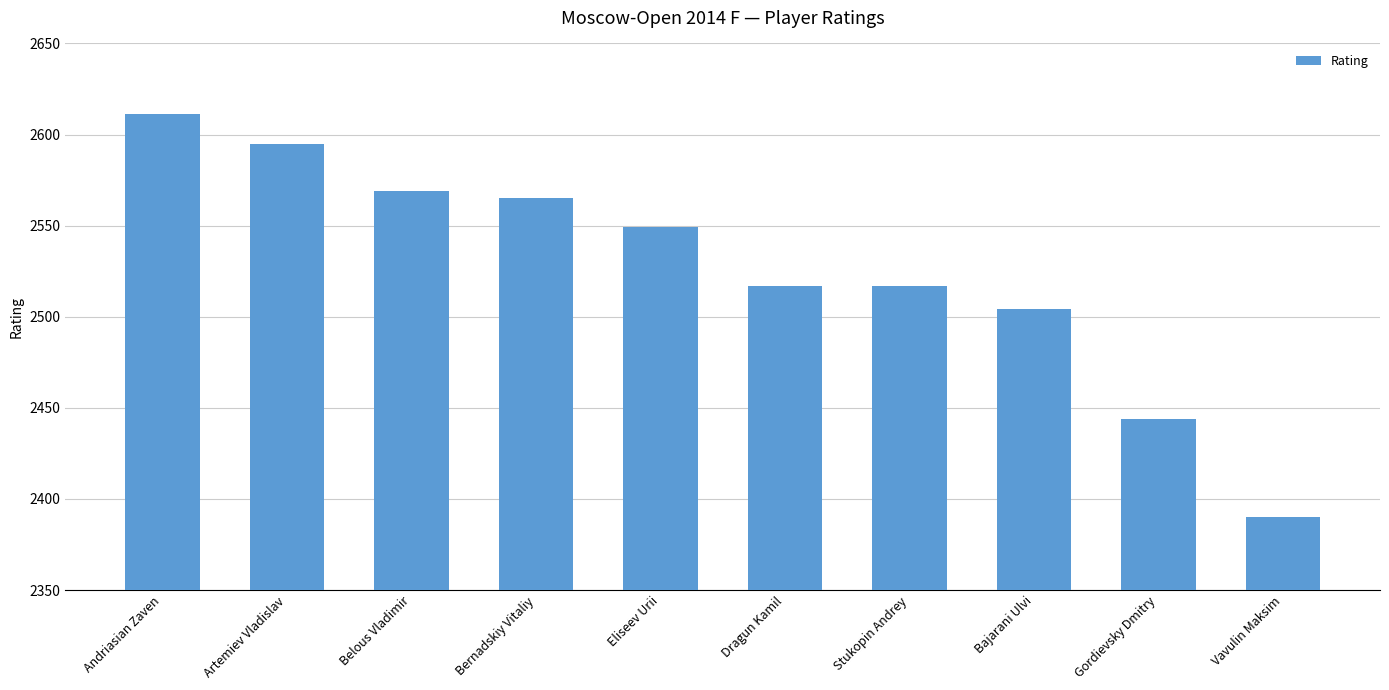

Where does the data first go above 2549?

Andriasian Zaven